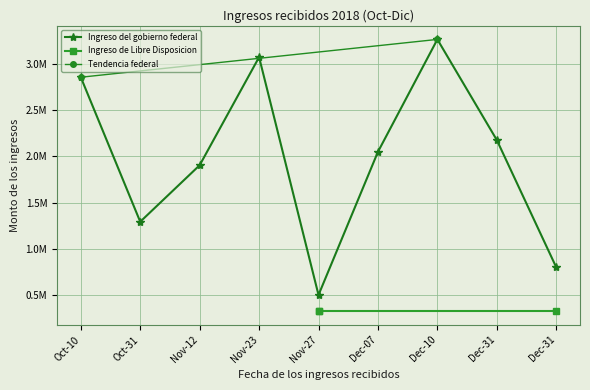

Is this an area chart (filled region under the line)?

No